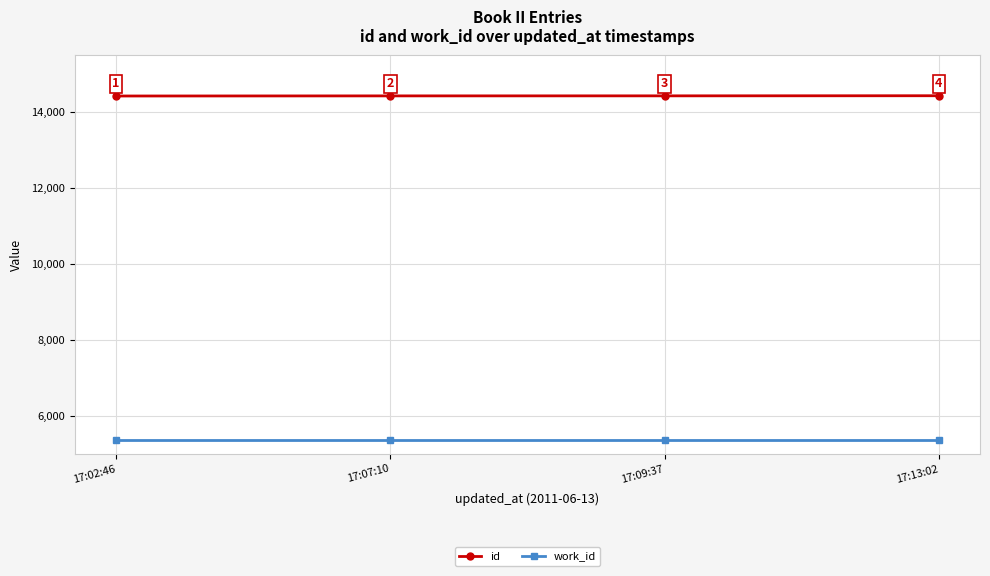

Does the chart have visible grid lines?

Yes